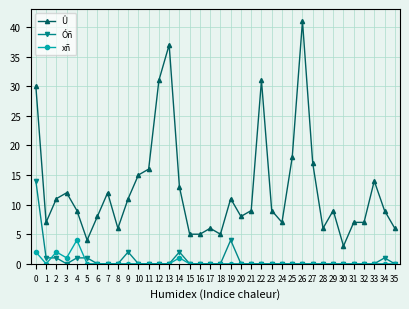

Between 16 and 29, which series saw the biggest shift?

Û